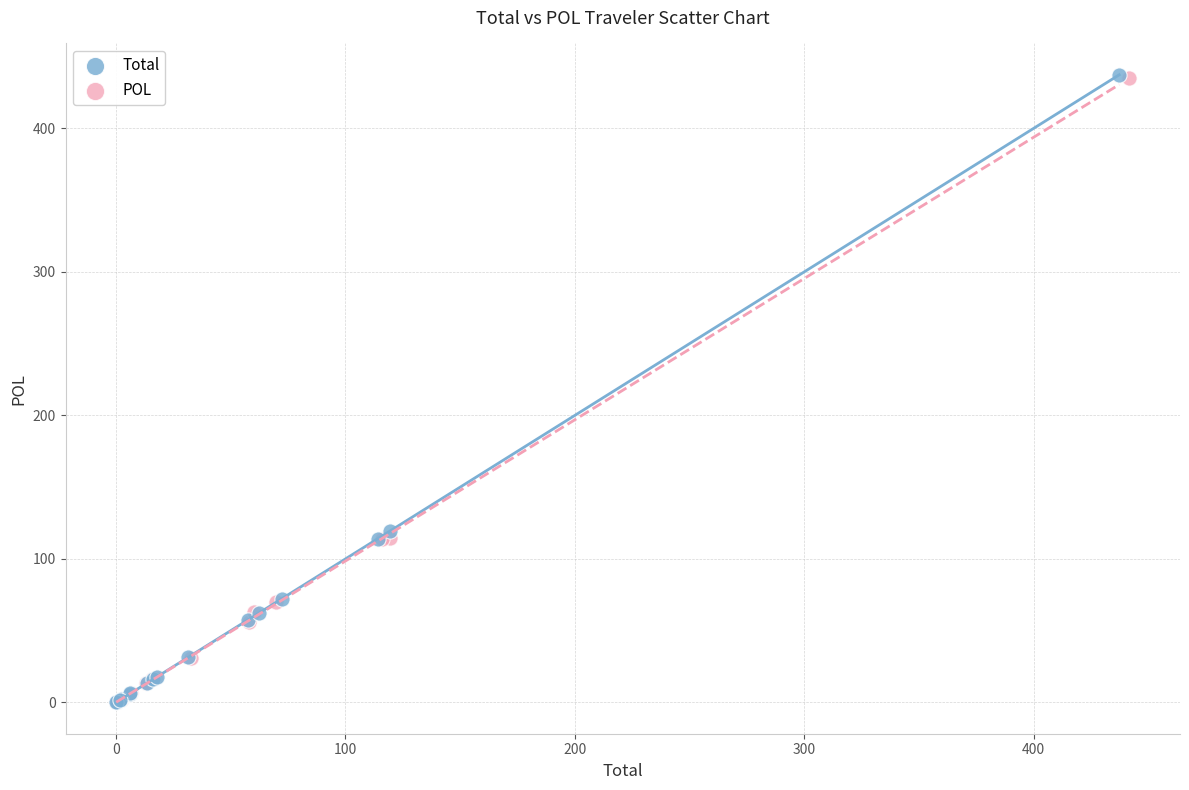

Which series has the largest Y range (max minus min)?

Total